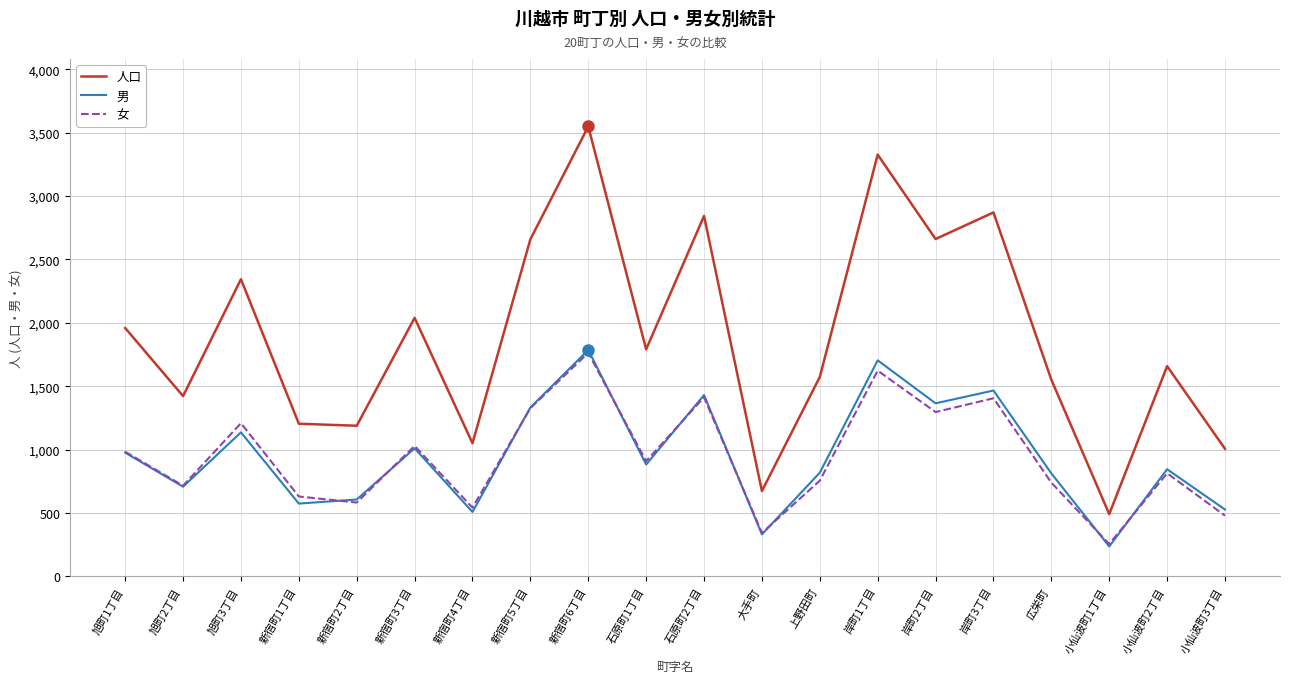

True or false: 人口 and 女 intersect in this chart.

False